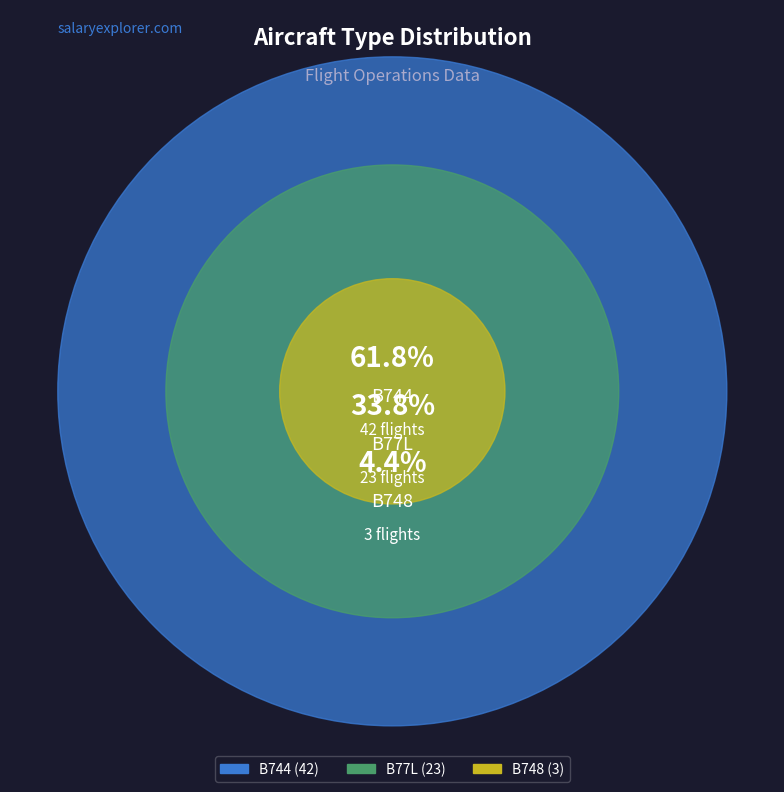

How much of the chart is everything except B744?

38.2%